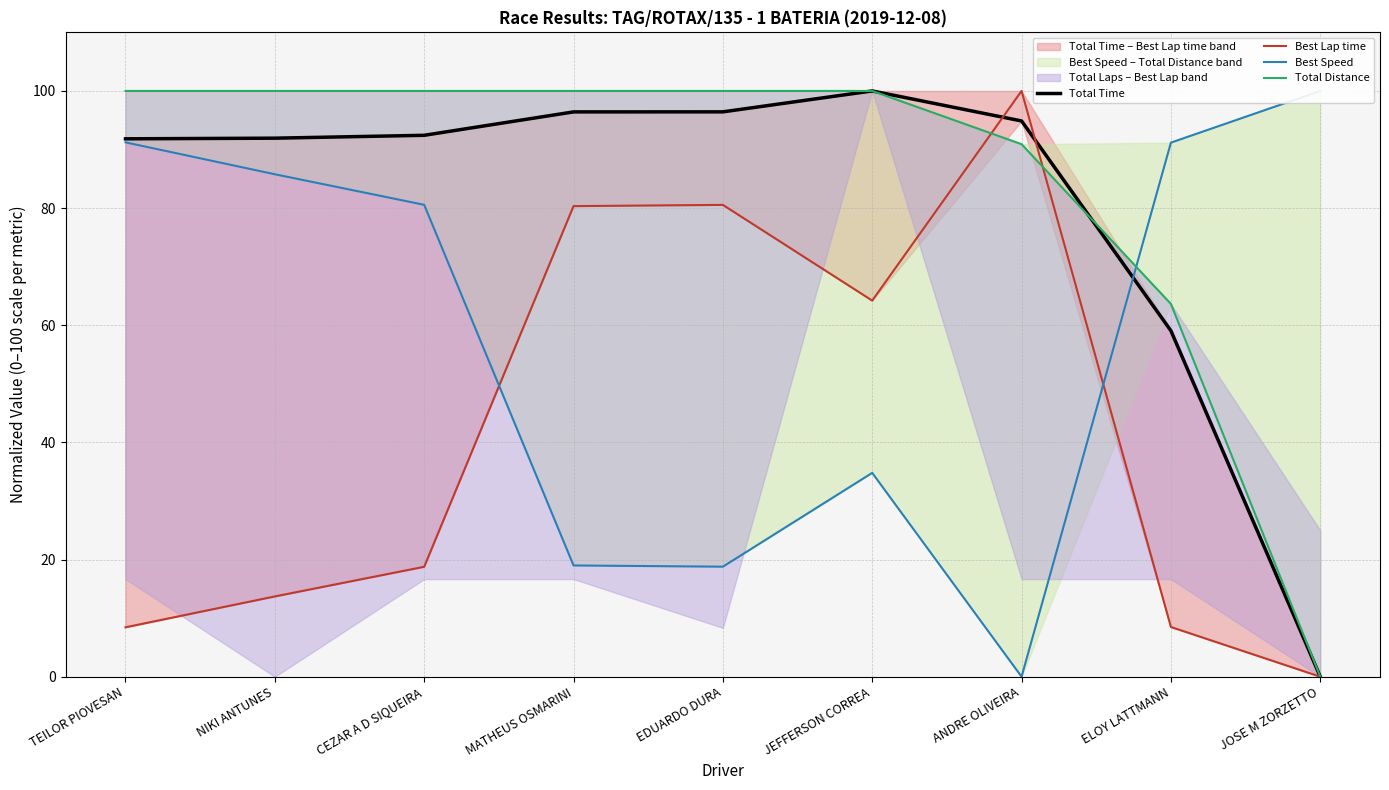

Reading left to right, what are all the values shown in this chart?

Total Time: TEILOR PIOVESAN=91.8	NIKI ANTUNES=91.9	CEZAR A D SIQUEIRA=92.4	MATHEUS OSMARINI=96.4	EDUARDO DURA=96.4	JEFFERSON CORREA=100.0	ANDRE OLIVEIRA=94.9	ELOY LATTMANN=59.1	JOSE M ZORZETTO=0.0
Best Lap time: TEILOR PIOVESAN=8.4	NIKI ANTUNES=13.7	CEZAR A D SIQUEIRA=18.8	MATHEUS OSMARINI=80.3	EDUARDO DURA=80.5	JEFFERSON CORREA=64.2	ANDRE OLIVEIRA=100.0	ELOY LATTMANN=8.5	JOSE M ZORZETTO=0.0
Best Speed: TEILOR PIOVESAN=91.2	NIKI ANTUNES=85.8	CEZAR A D SIQUEIRA=80.6	MATHEUS OSMARINI=19.0	EDUARDO DURA=18.8	JEFFERSON CORREA=34.8	ANDRE OLIVEIRA=0.0	ELOY LATTMANN=91.2	JOSE M ZORZETTO=100.0
Total Distance: TEILOR PIOVESAN=100.0	NIKI ANTUNES=100.0	CEZAR A D SIQUEIRA=100.0	MATHEUS OSMARINI=100.0	EDUARDO DURA=100.0	JEFFERSON CORREA=100.0	ANDRE OLIVEIRA=90.9	ELOY LATTMANN=63.6	JOSE M ZORZETTO=0.0